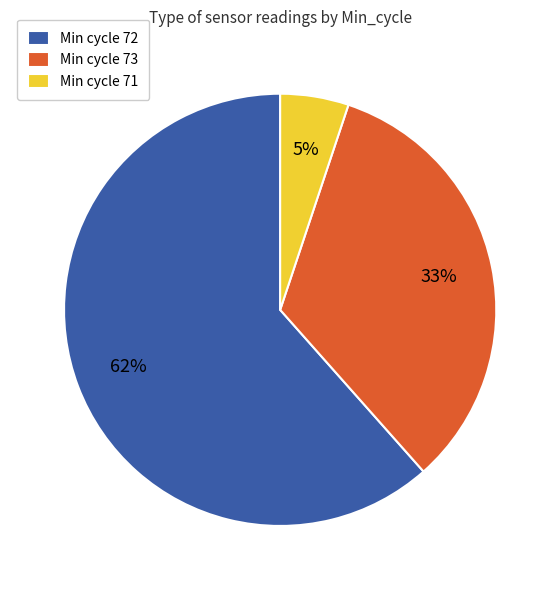

Which has a higher value, Min cycle 72 or Min cycle 73?

Min cycle 72